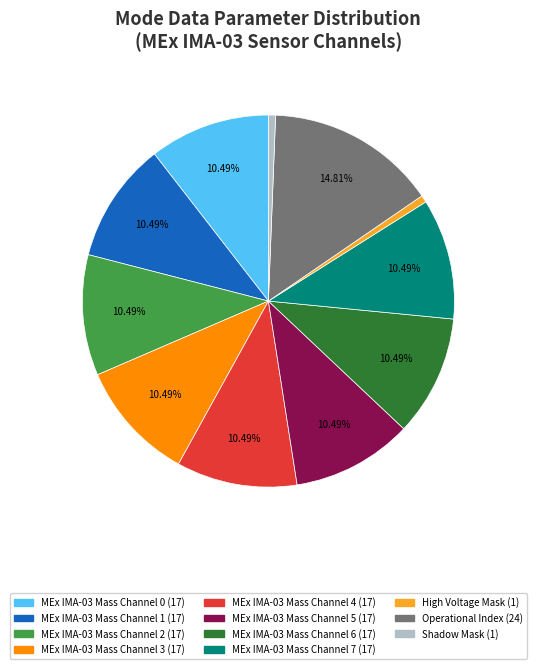

How many slices are in this pie chart?

11